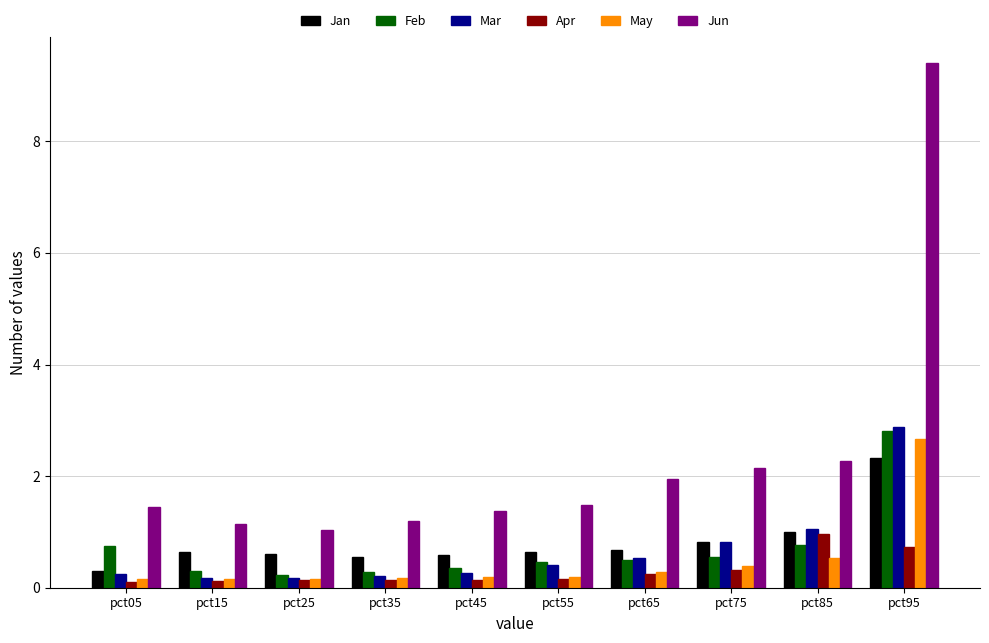

The Jan series shows 0.6 at pct25. True or false?

True